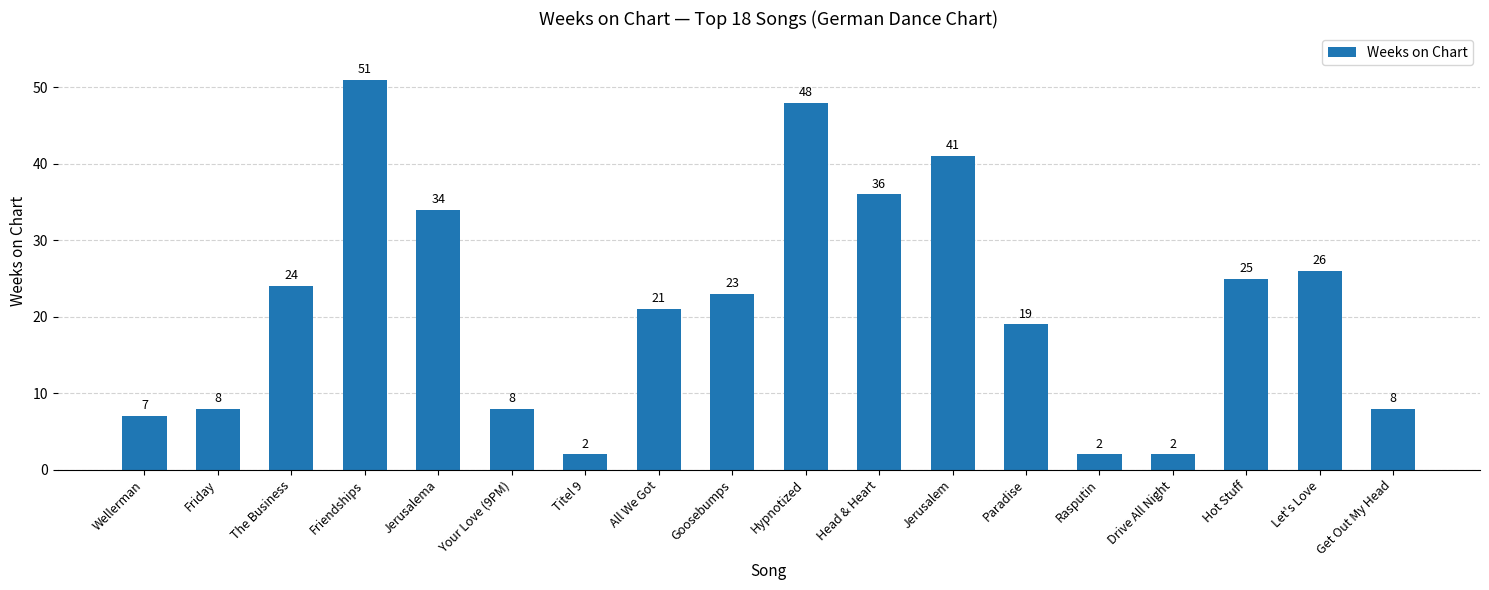

At which category does the chart reach its peak across all series?

Friendships